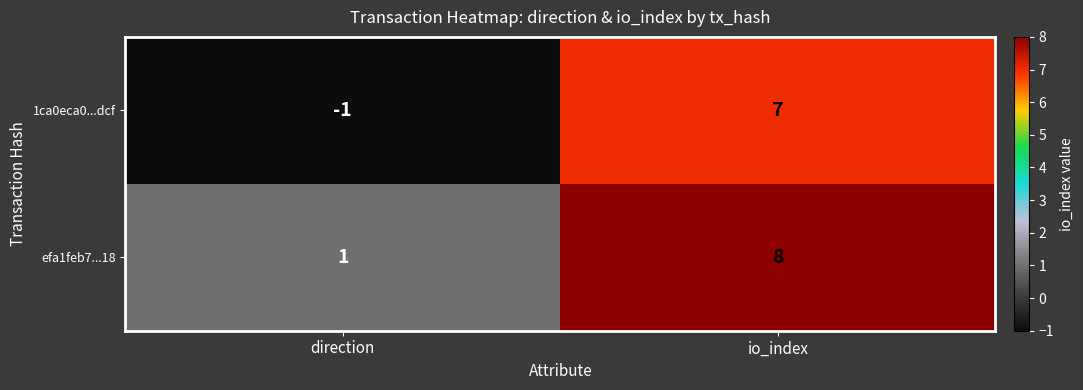

True or false: 1ca0eca0...dcf has a value of -2 at direction.

False